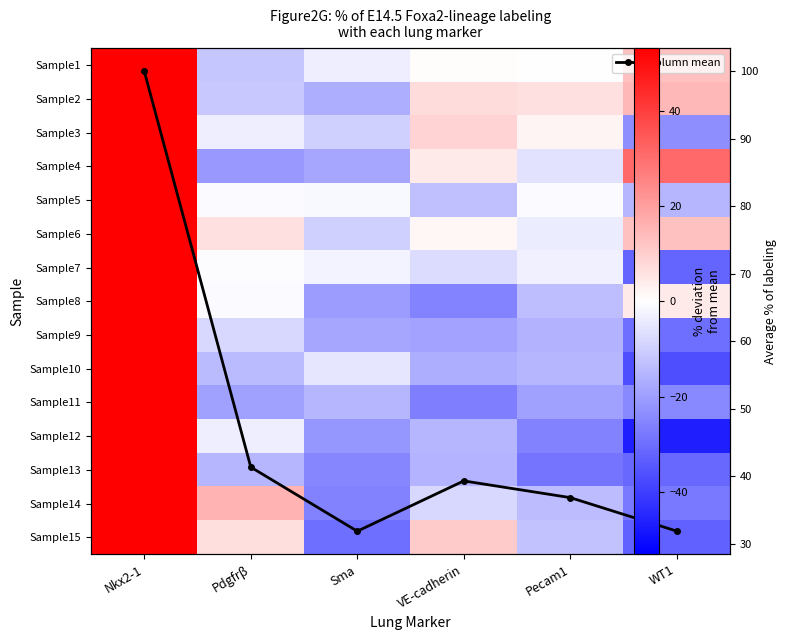

Rank the series at Nkx2-1 from lowest to highest value.

Sample1, Sample2, Sample3, Sample4, Sample5, Sample6, Sample7, Sample8, Sample9, Sample10, Sample11, Sample12, Sample13, Sample14, Sample15, Column mean